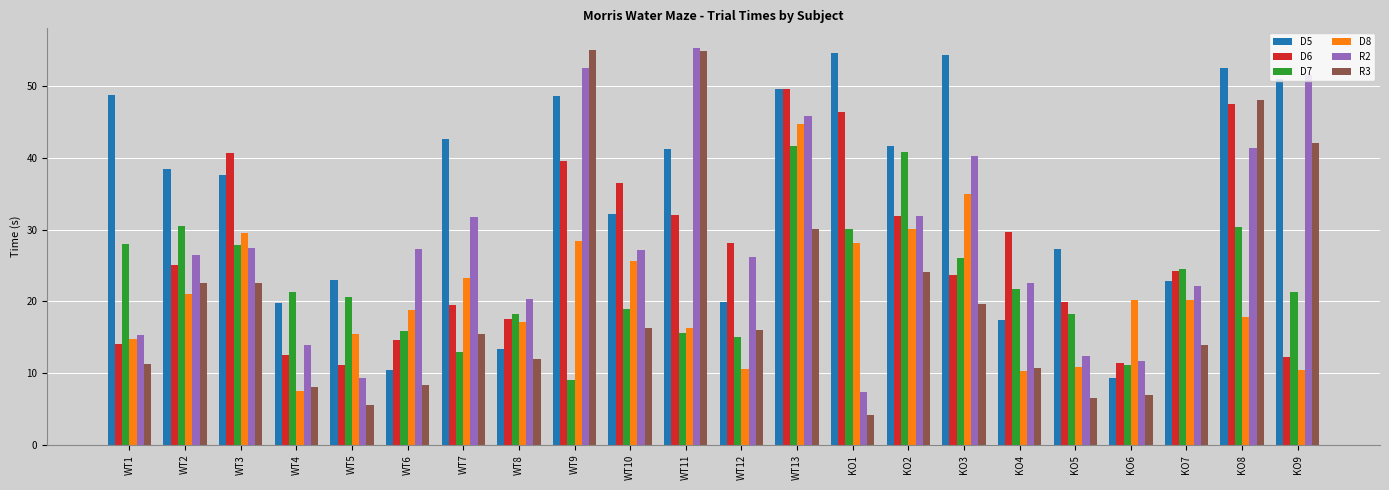

How many series are shown in this chart?

6